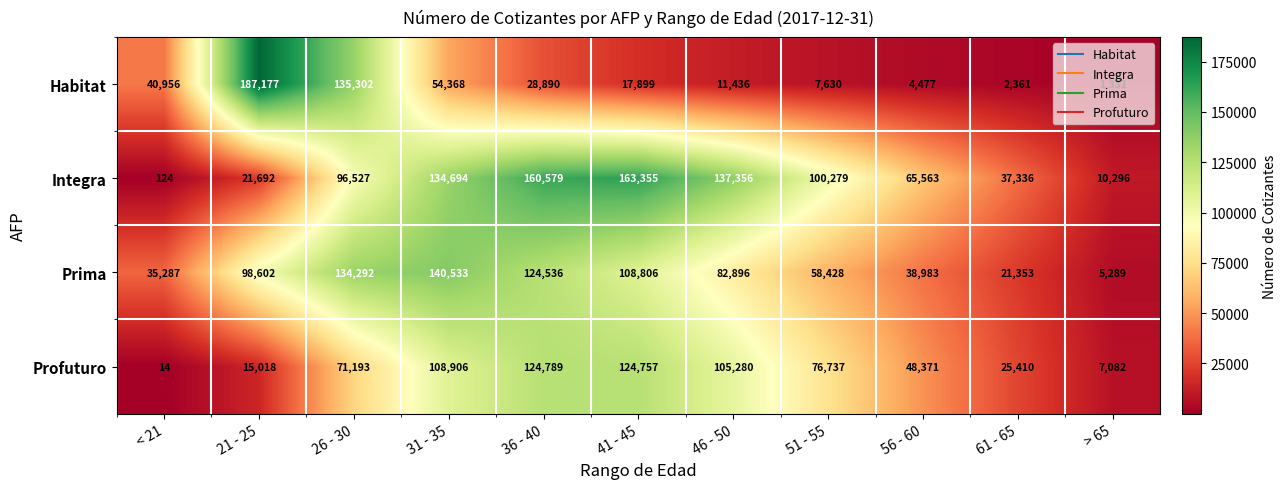

Rank the series by their maximum value, from highest to lowest.

Habitat, Integra, Prima, Profuturo